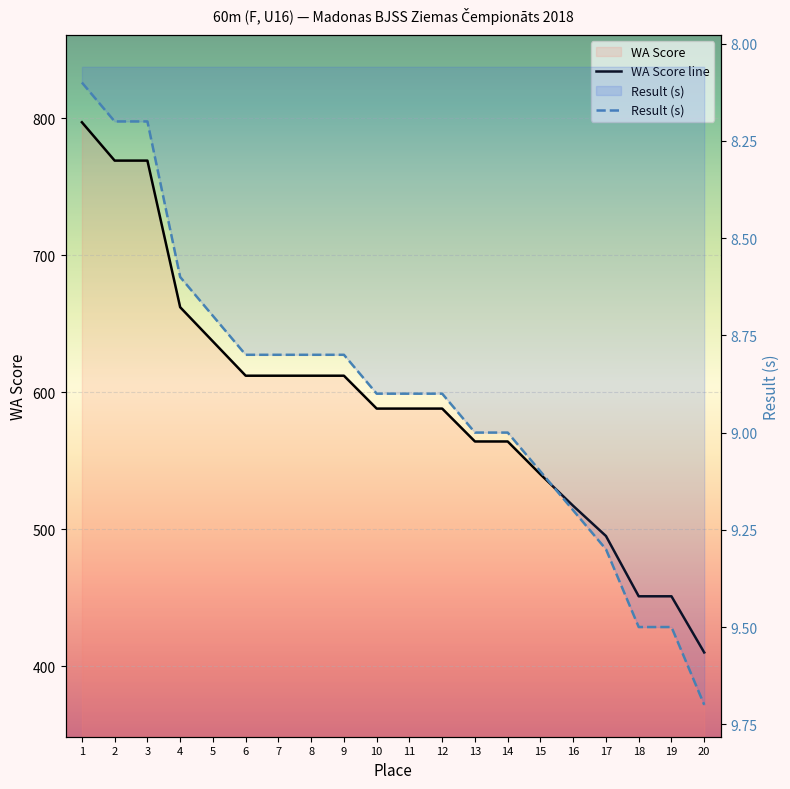

Reading right to left, what are all the values shown in this chart?

WA Score line: 20=410.0	19=451.0	18=451.0	17=495.0	16=517.0	15=540.0	14=564.0	13=564.0	12=588.0	11=588.0	10=588.0	9=612.0	8=612.0	7=612.0	6=612.0	5=637.0	4=662.0	3=769.0	2=769.0	1=797.0
Result (s): 20=9.7	19=9.5	18=9.5	17=9.3	16=9.2	15=9.1	14=9.0	13=9.0	12=8.9	11=8.9	10=8.9	9=8.8	8=8.8	7=8.8	6=8.8	5=8.7	4=8.6	3=8.2	2=8.2	1=8.1